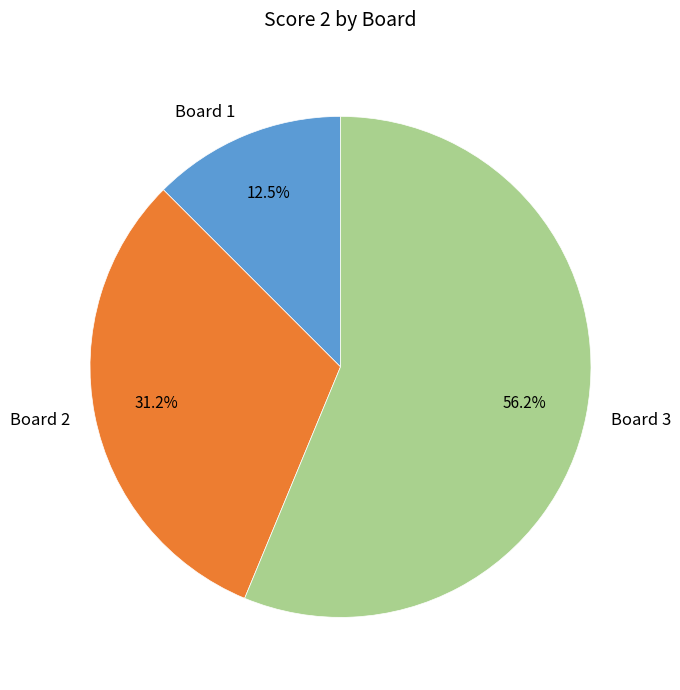

Rank the categories by value from highest to lowest.

Board 3, Board 2, Board 1